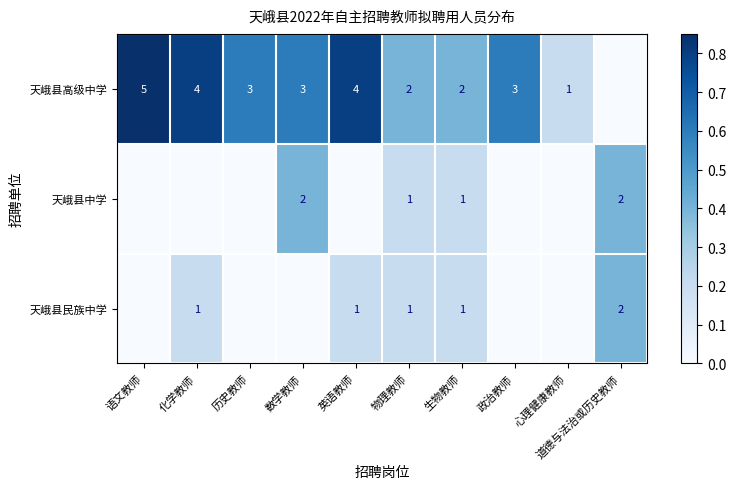

Is the value of 天峨县高级中学 at 语文教师 greater than the value of 天峨县民族中学 at 英语教师?

Yes